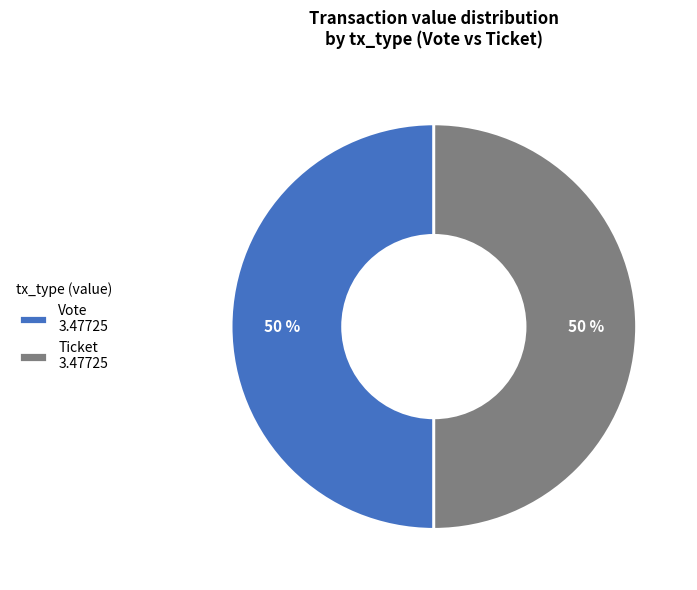

Count the number of slices in the pie.

2